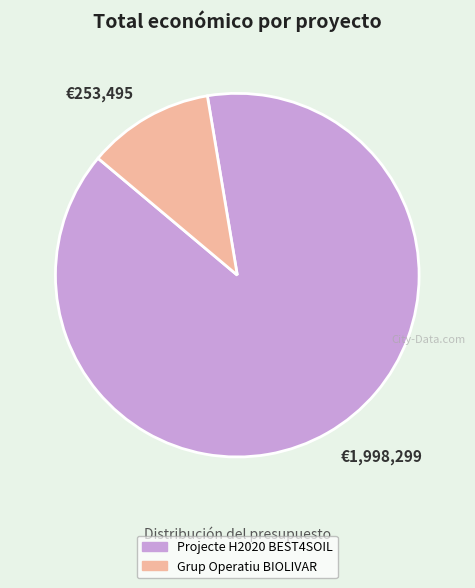

How many segments does this pie chart have?

2